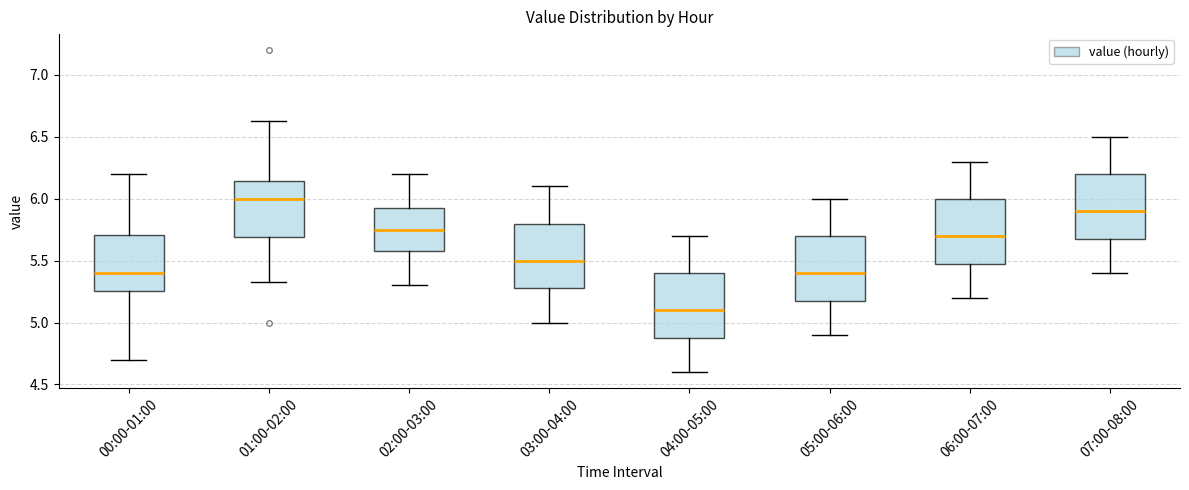

Which box has the lowest median line?

04:00-05:00